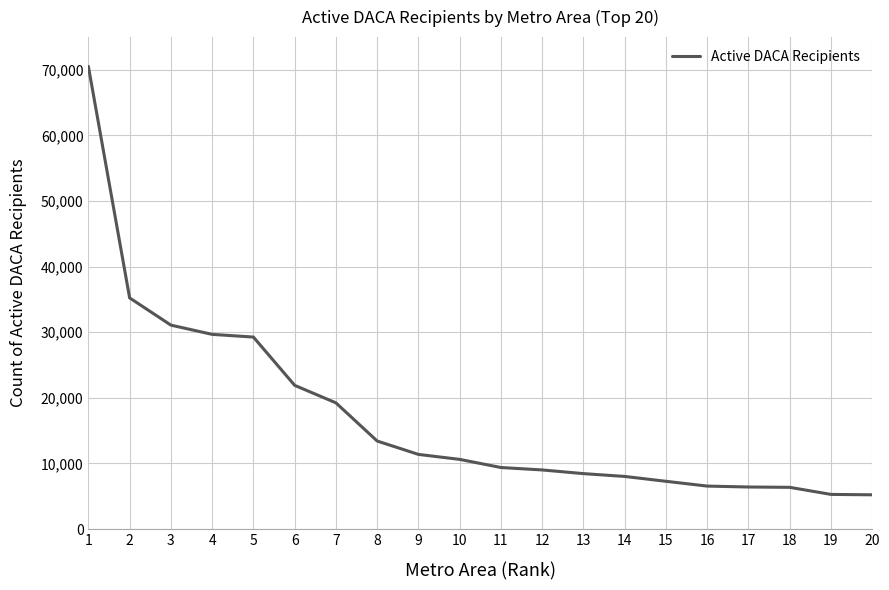

Approximately how many times larger is the value at 9 compared to 20?

2.2